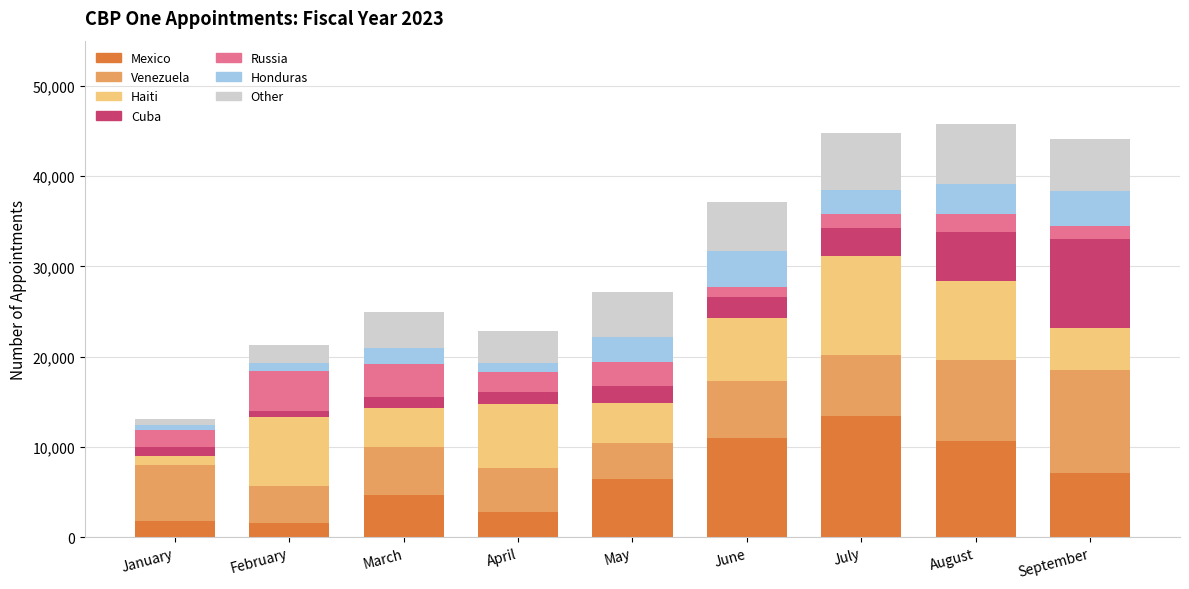

What is the sum of all Mexico values?

59219